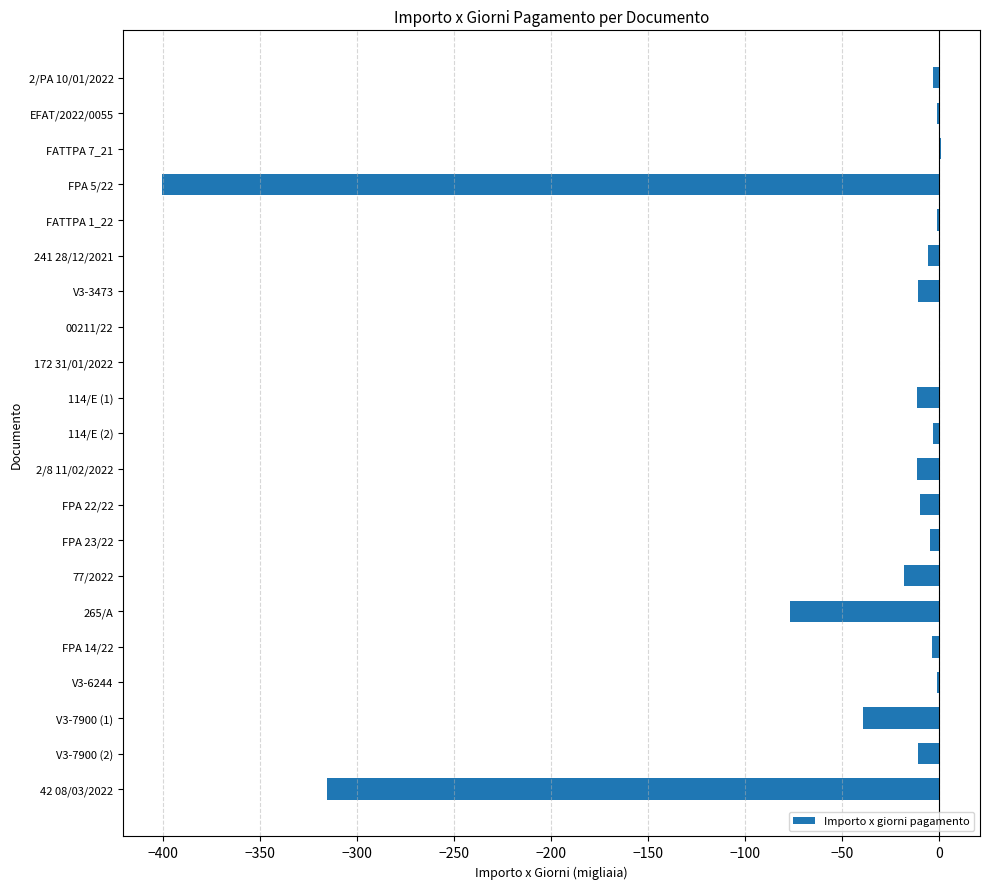

Count the number of categories in the chart.

21